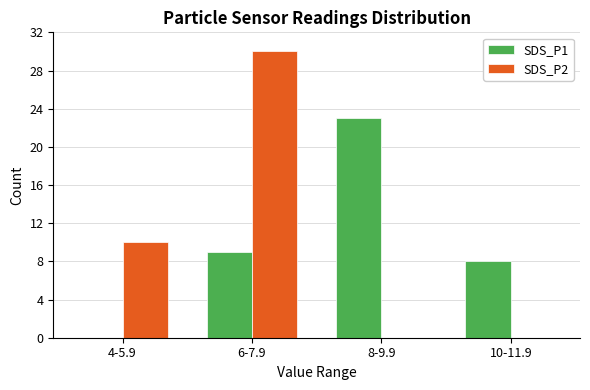

Reading right to left, list all the values displayed in this chart.

SDS_P1: 10-11.9=8	8-9.9=23	6-7.9=9	4-5.9=0
SDS_P2: 10-11.9=0	8-9.9=0	6-7.9=30	4-5.9=10